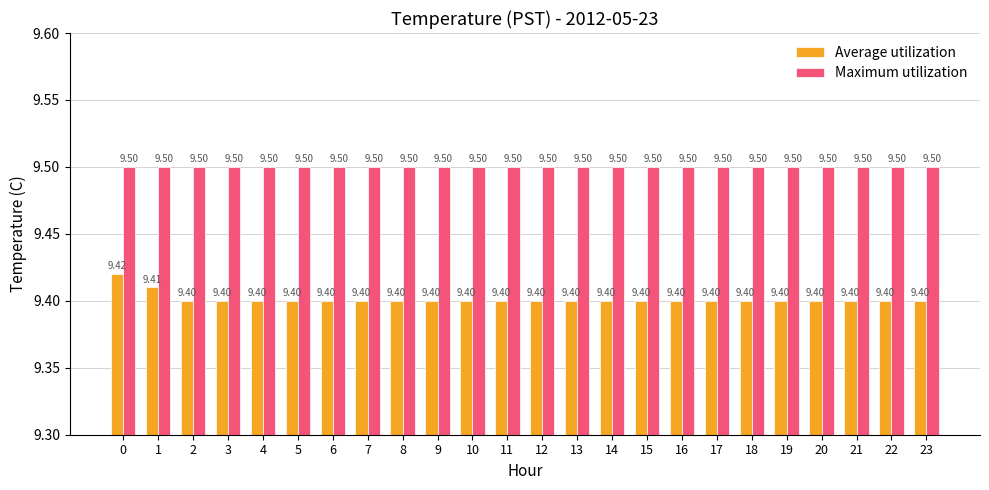

What is the sum of all Average utilization values?

225.6